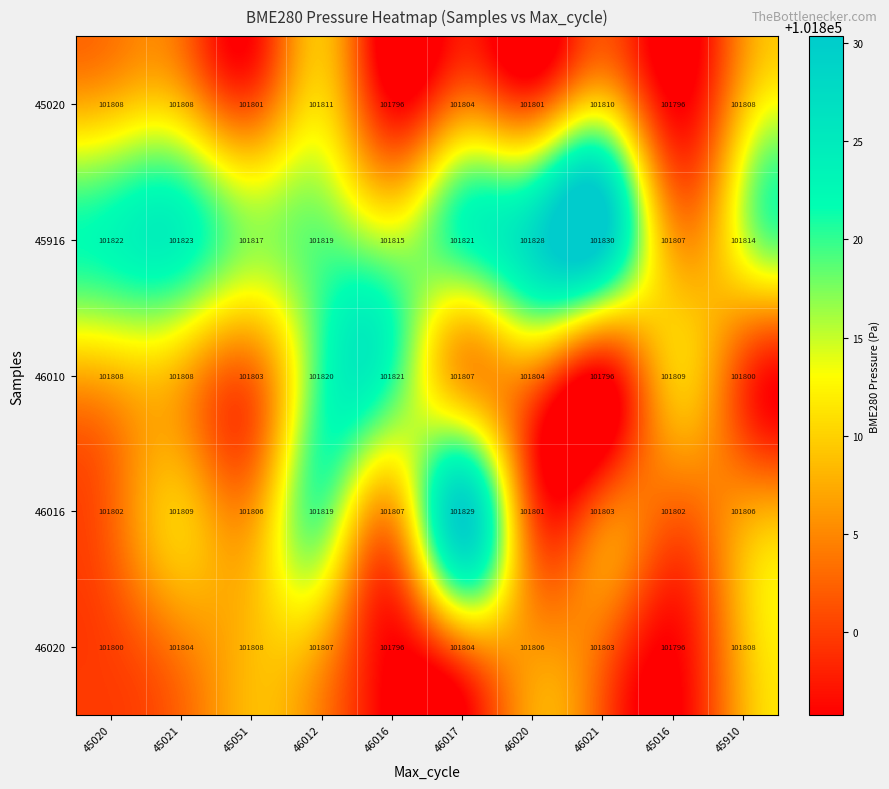

Which series has the largest range (max minus min)?

46016